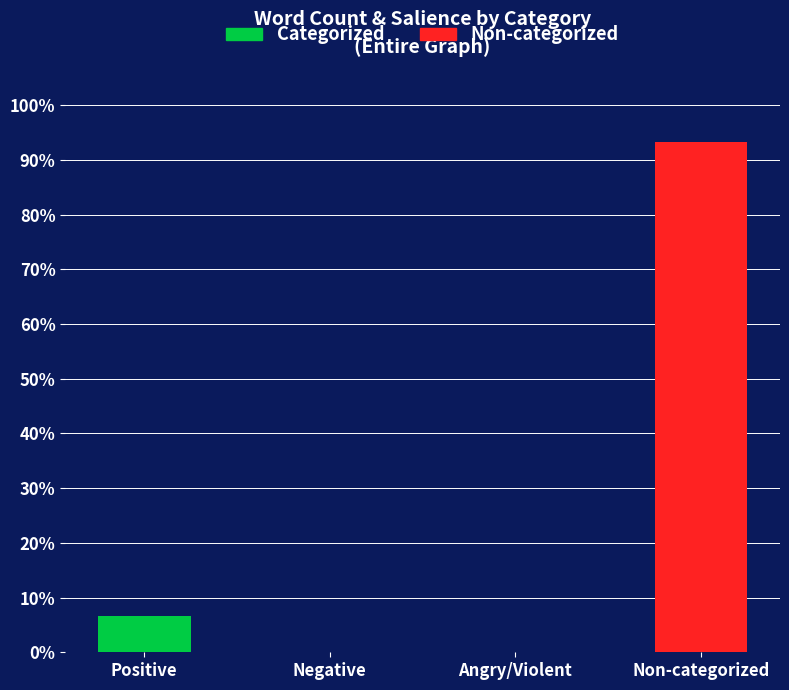

Where is Categorized nearest to the value 0?

Negative